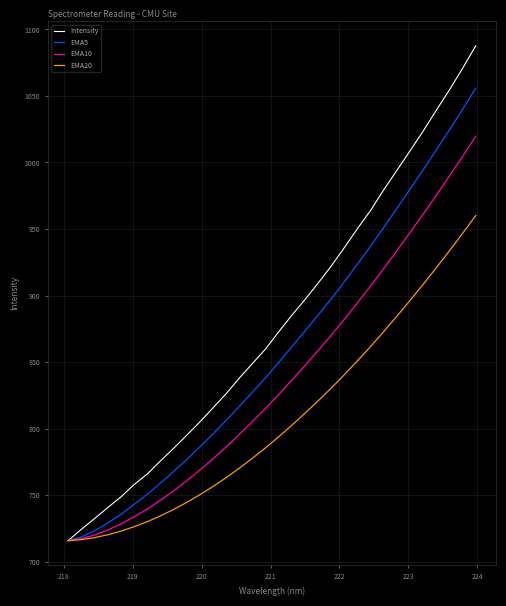

What is the highest value of the EMA5 series?

1055.9